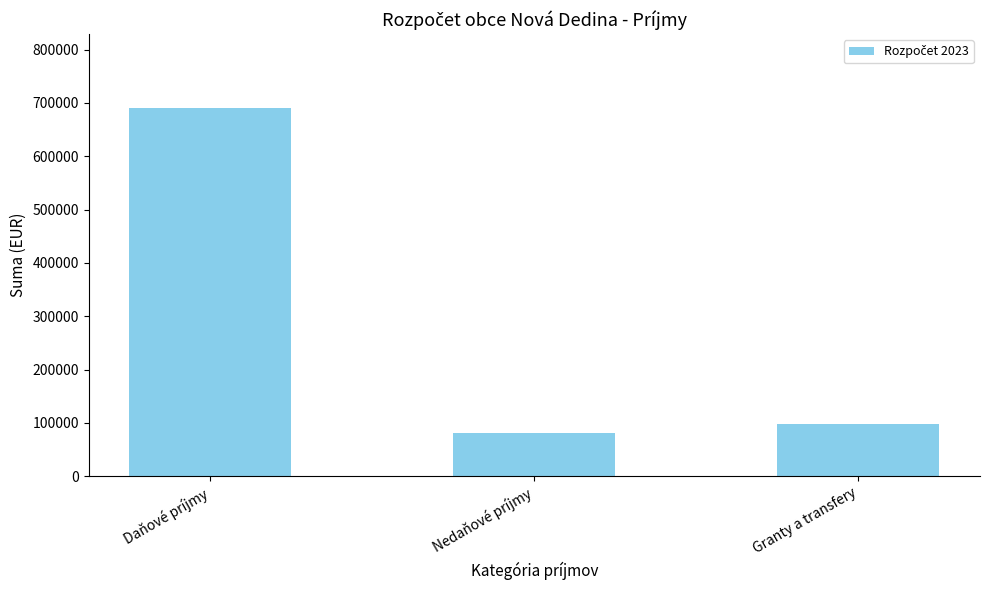

Reading right to left, transcribe all the data shown in this chart.

Granty a transfery=97100	Nedaňové príjmy=80480	Daňové príjmy=690600